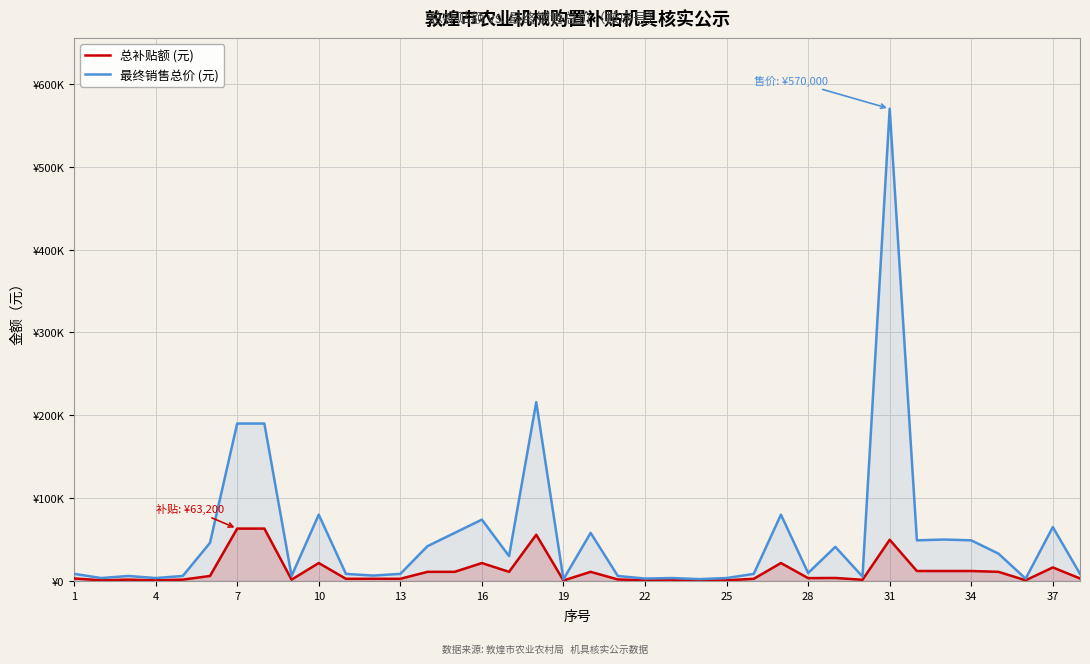

Does the chart display data point markers on the line(s)?

No